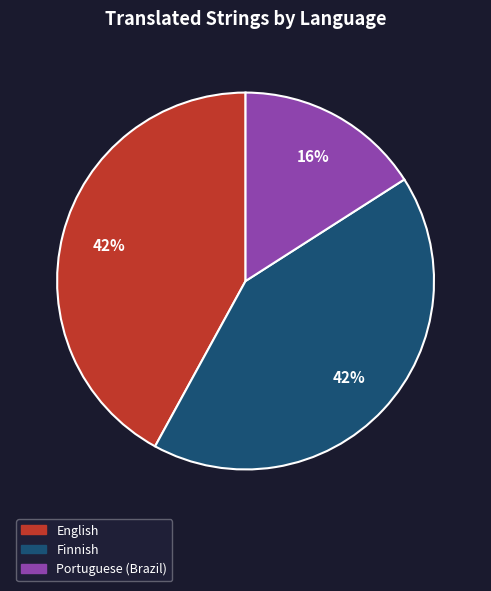

Is the sum of Finnish and English greater than half?

Yes